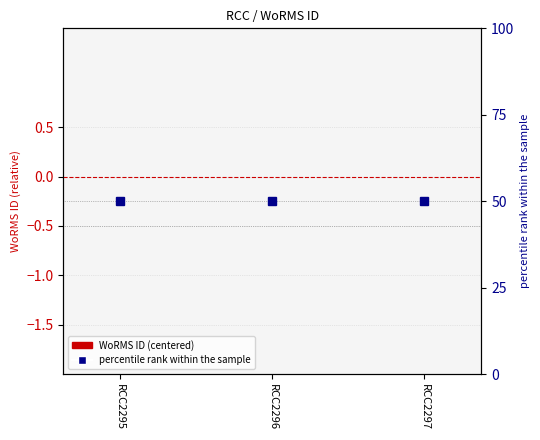

Does the chart contain stacked bars?

No